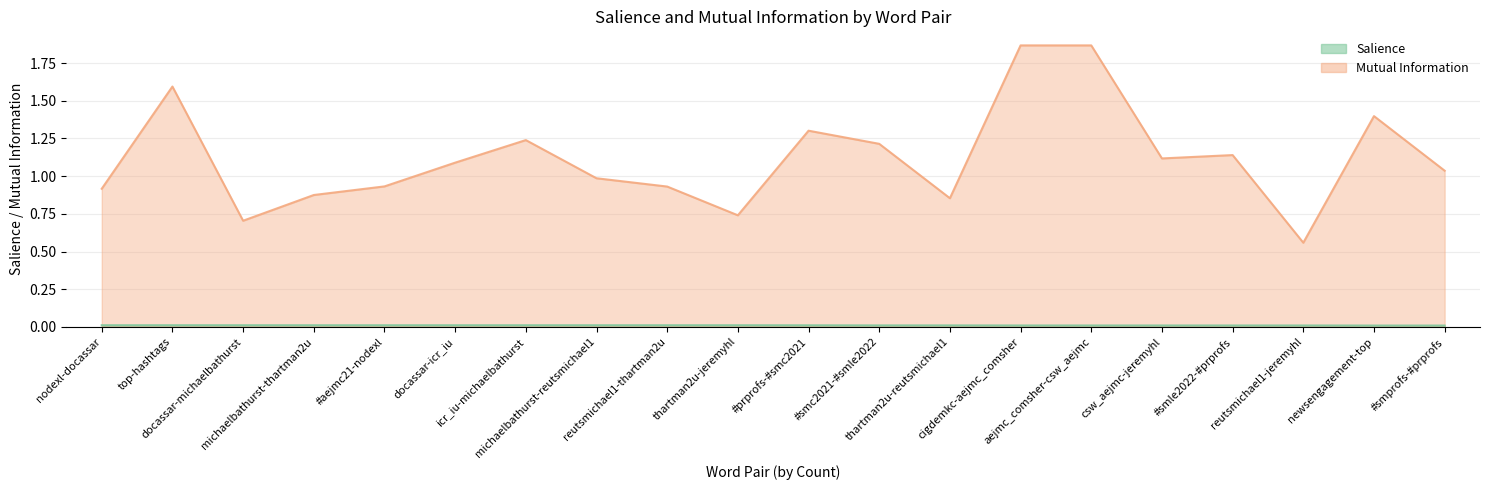

Rank the series by their maximum value, from highest to lowest.

Mutual Information, Salience